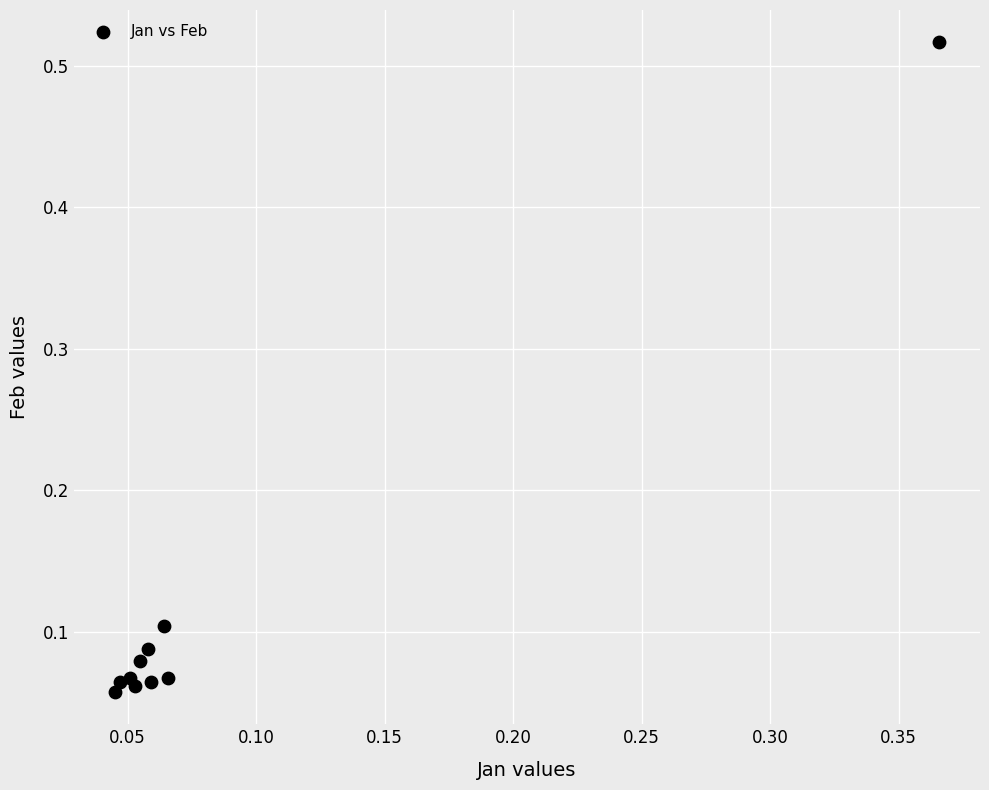

How many data points are displayed?

10